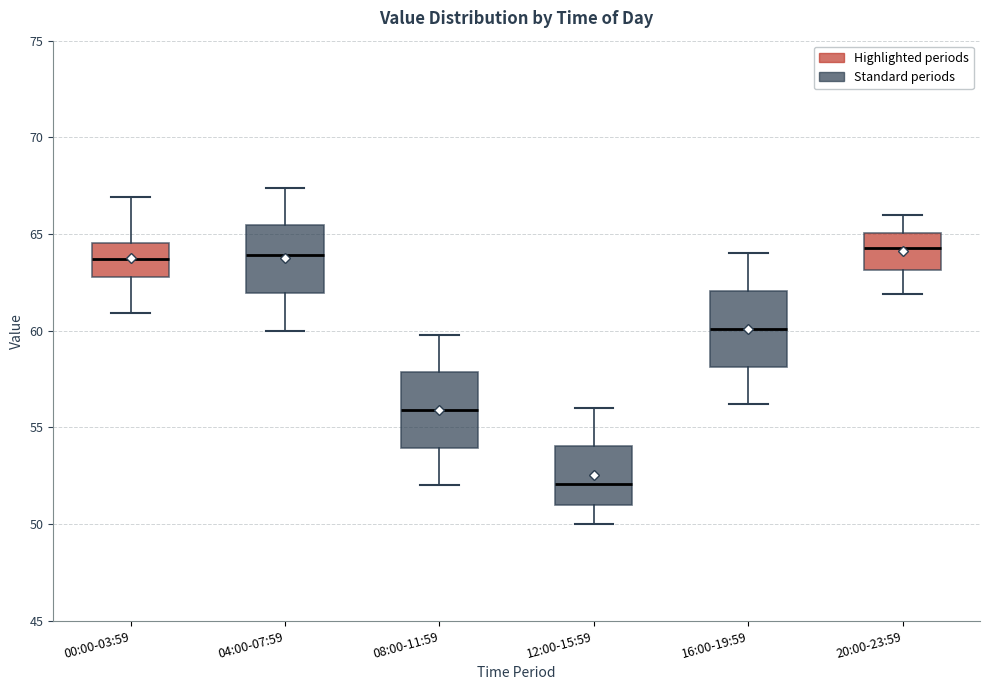

Where is the lower edge of the box for 20:00-23:59 on the y-axis? The values are not printed on the chart, so give them approximately, as read against the axis.

63.0